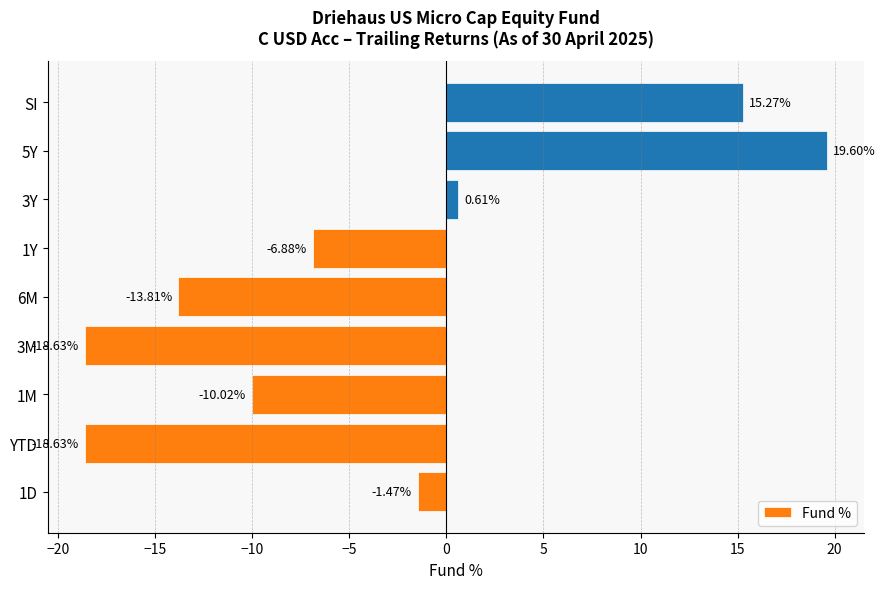

Which has a higher value, YTD or 5Y?

5Y